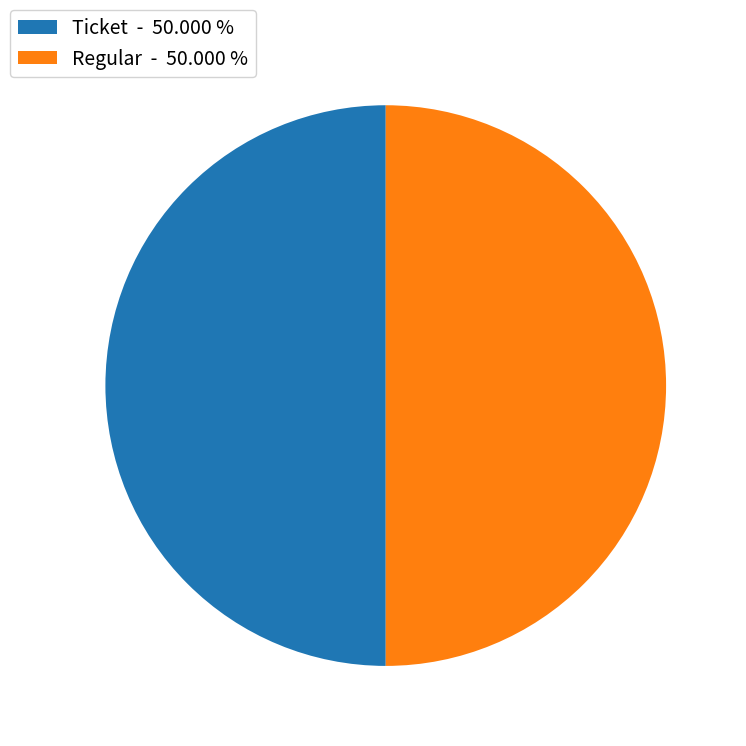

Combined, do Ticket and Regular account for over 50%?

Yes